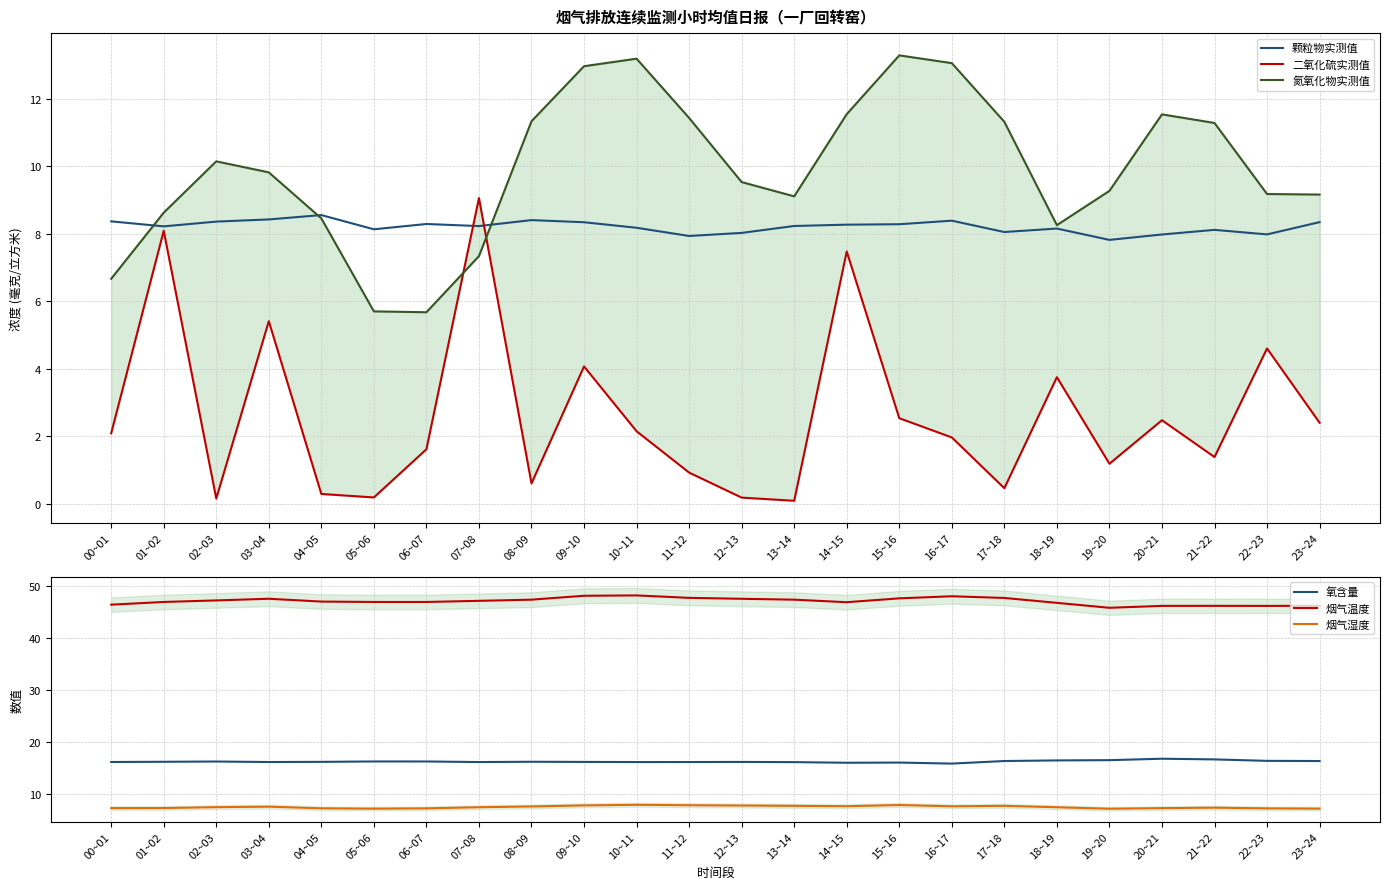

How many values in the 氧含量 series exceed 16?

23